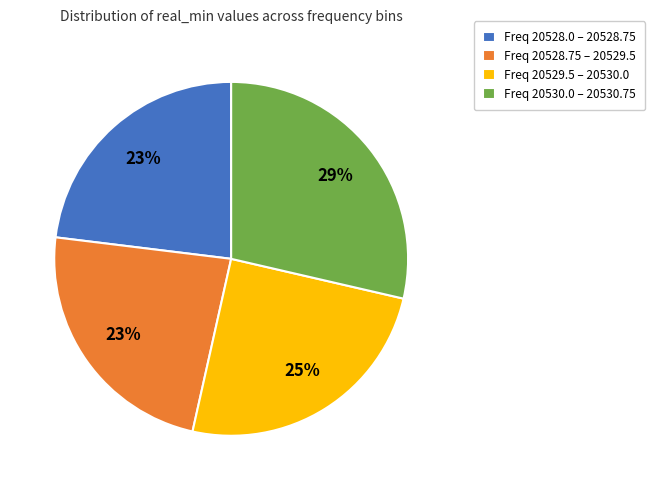

Between Freq 20530.0 – 20530.75 and Freq 20528.75 – 20529.5, which is larger?

Freq 20530.0 – 20530.75